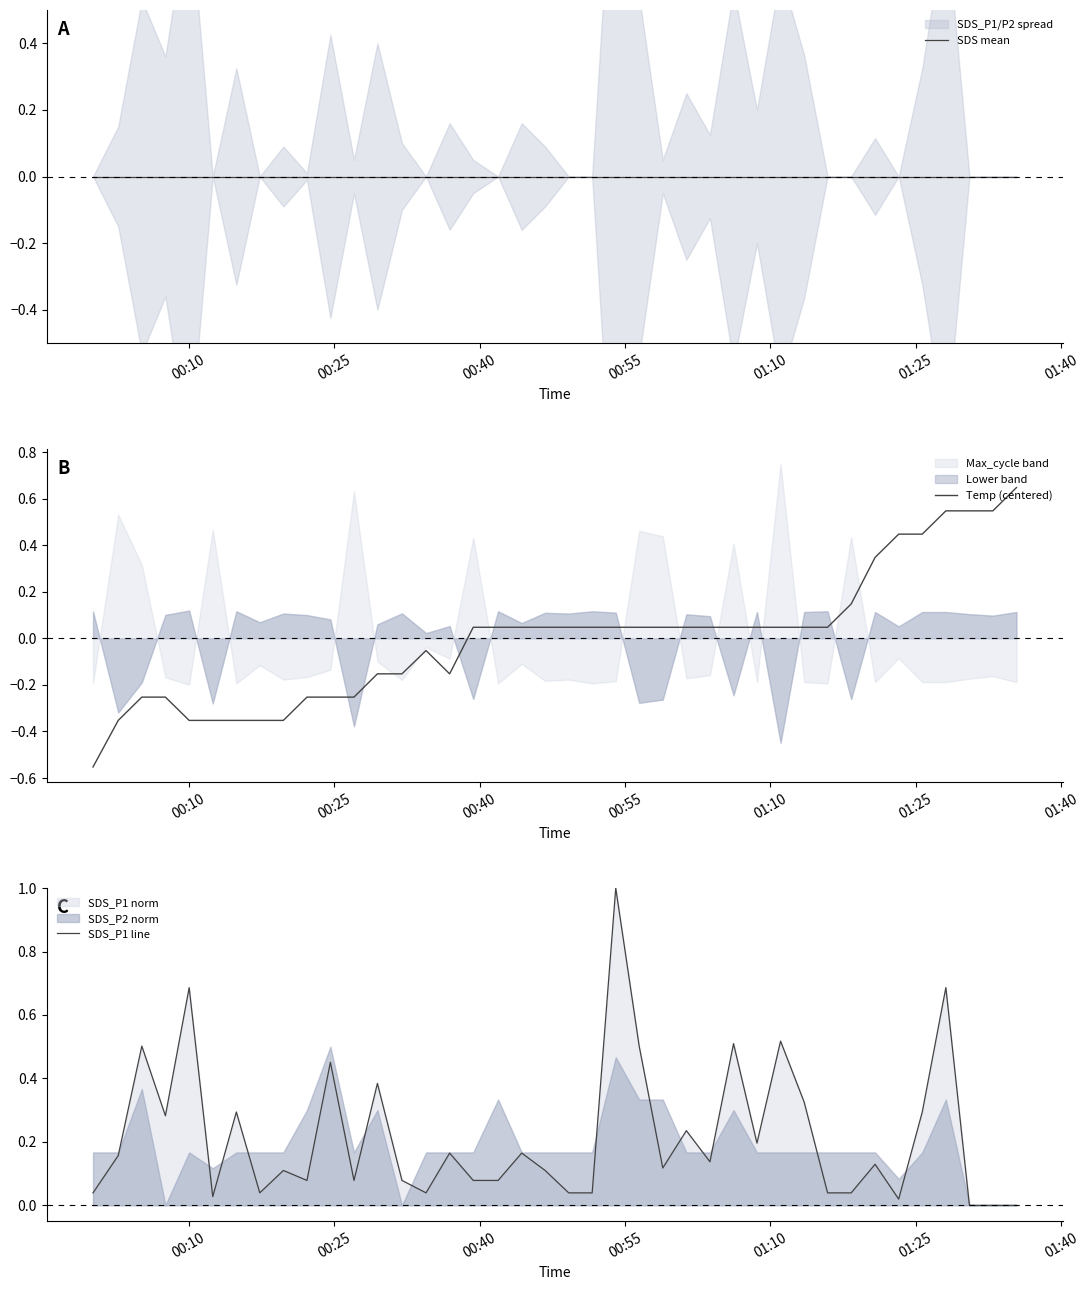

What is the maximum value for SDS_P1 line?

1.0